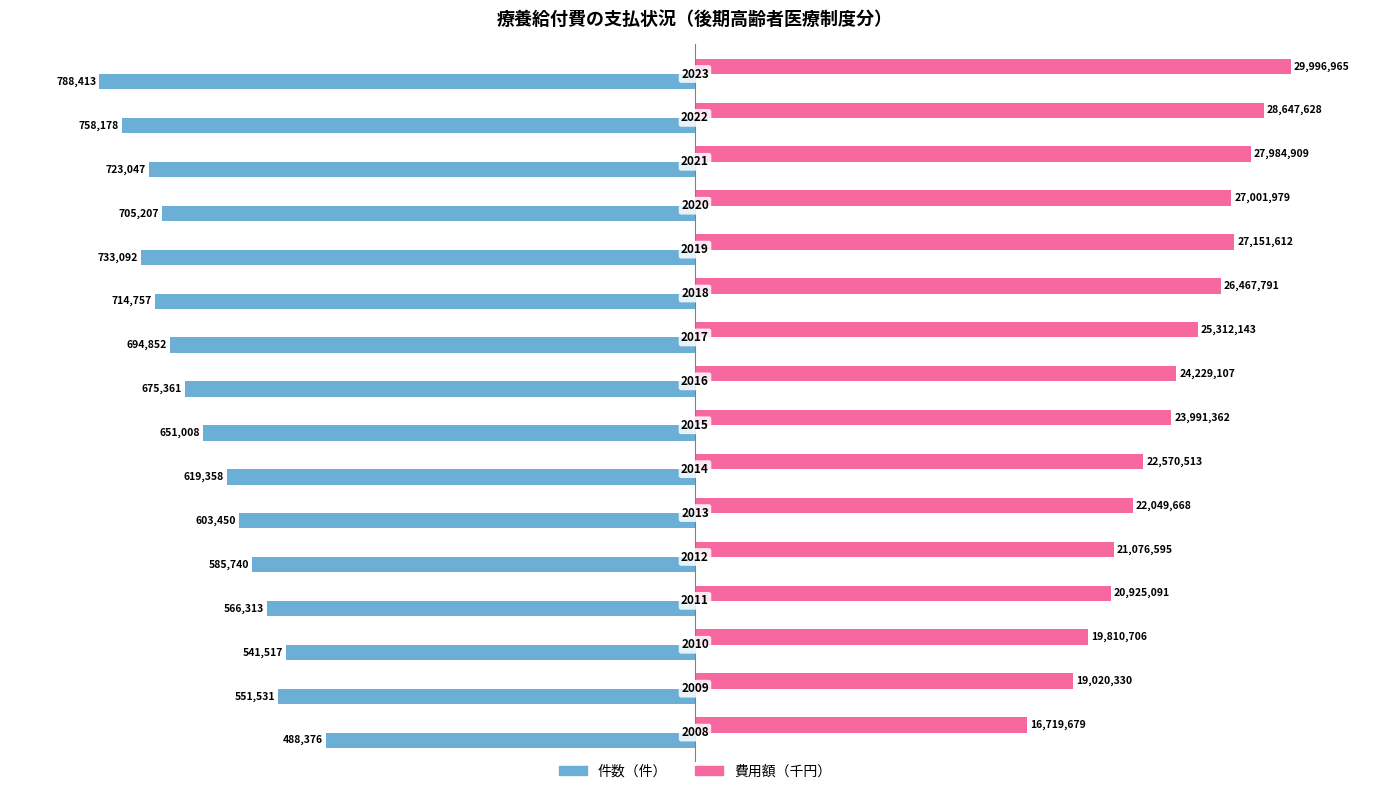

What are all the series names shown in the legend?

件数（件）, 費用額（千円）